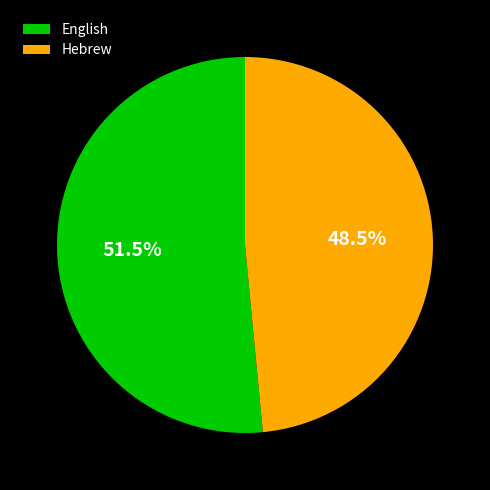

Rank the categories by value from lowest to highest.

Hebrew, English